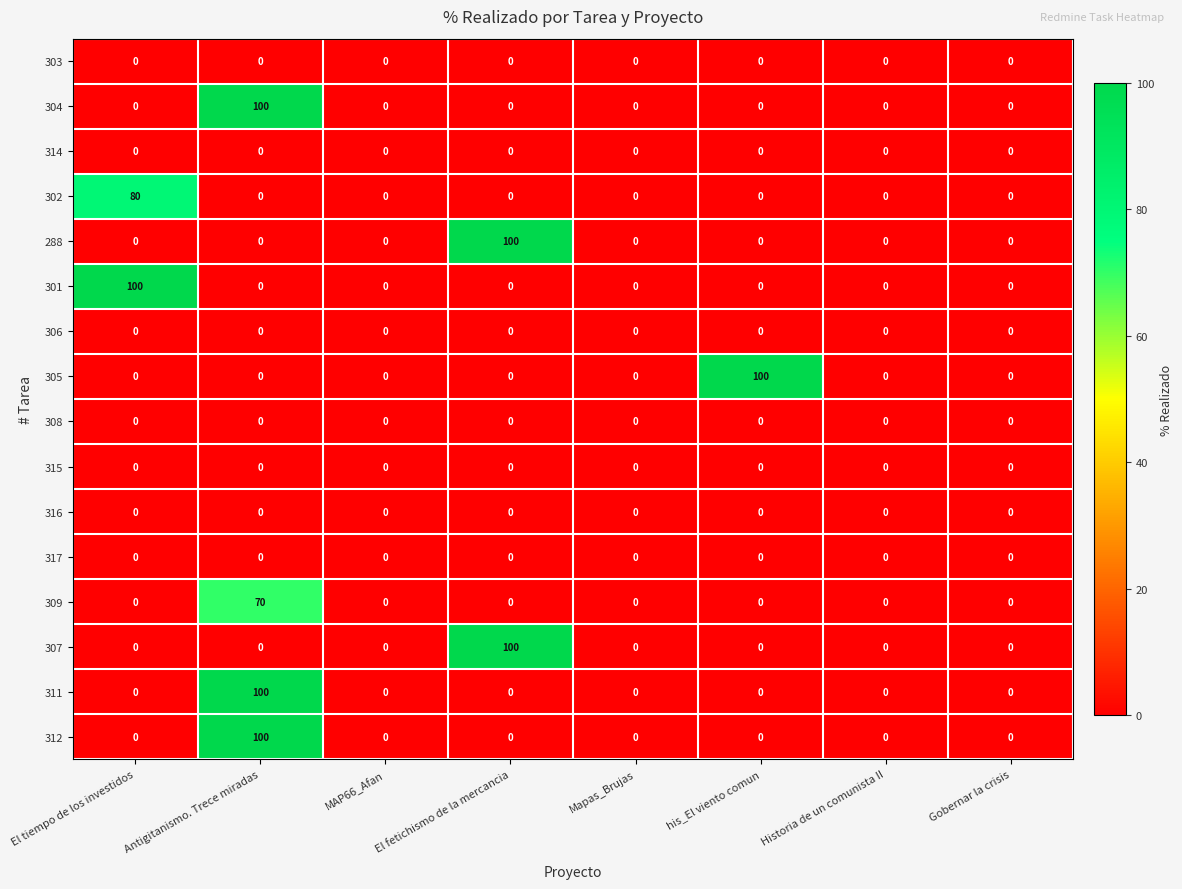

The value of 301 at Mapas_Brujas is 40. True or false?

False